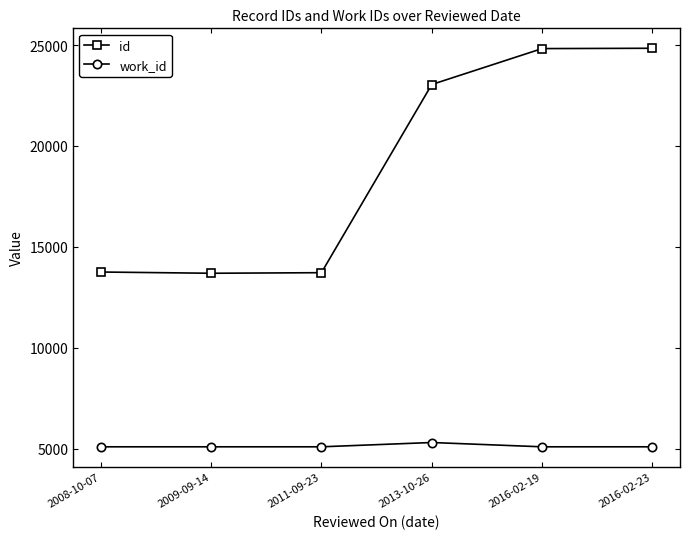

At how many categories does at least one series exceed 14142?

3